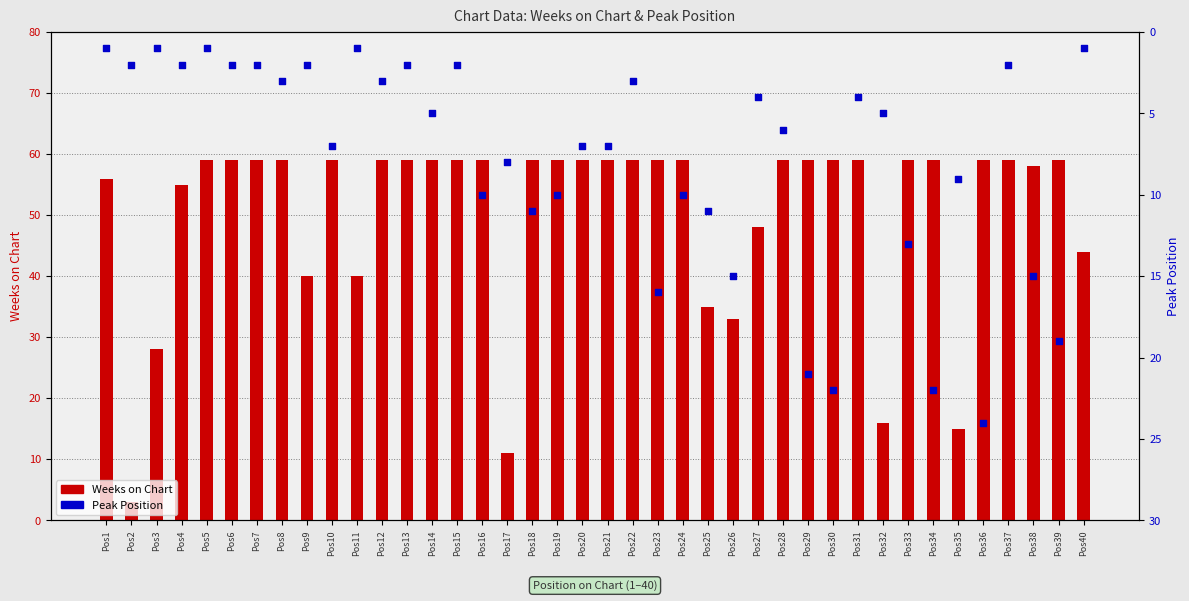

Which series has the largest Y range (max minus min)?

Weeks on Chart